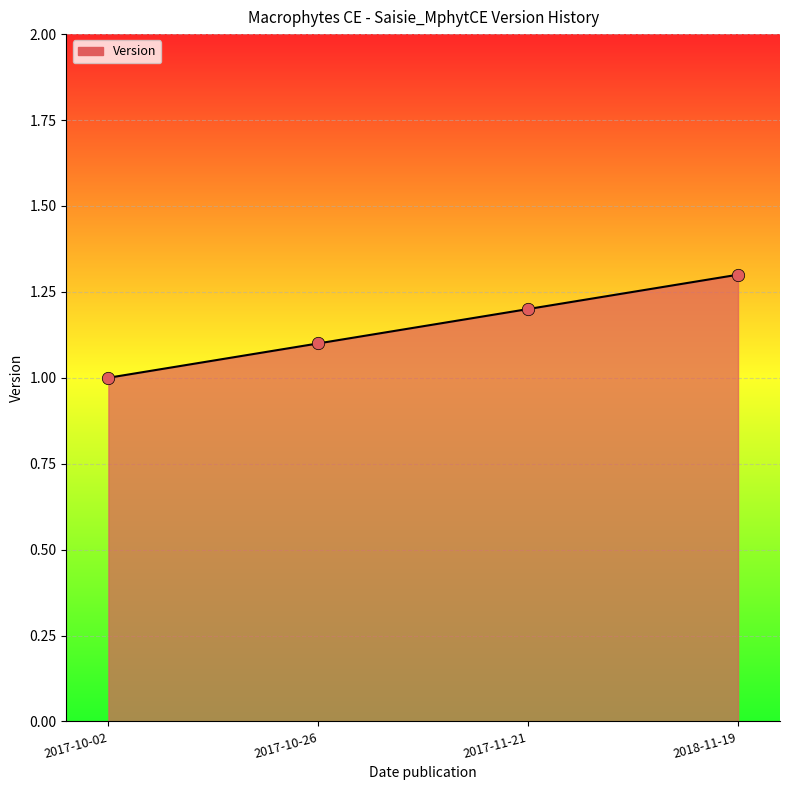

What is the change in value from 2017-10-26 to 2017-11-21?

+0.1